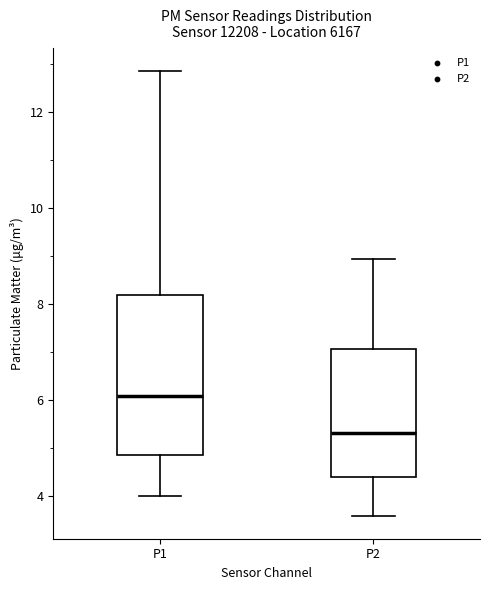

Reading left to right, transcribe this box plot: for each box, give where its median line is, the range the box spans, and where its two whiskers end, as read against the y-axis. The values are not printed on the chart, so give them approximately, as read against the axis.

P1: median 6.0, box 4.8 to 8.2, whiskers 4.0 to 12.8
P2: median 5.4, box 4.4 to 7.0, whiskers 3.6 to 9.0